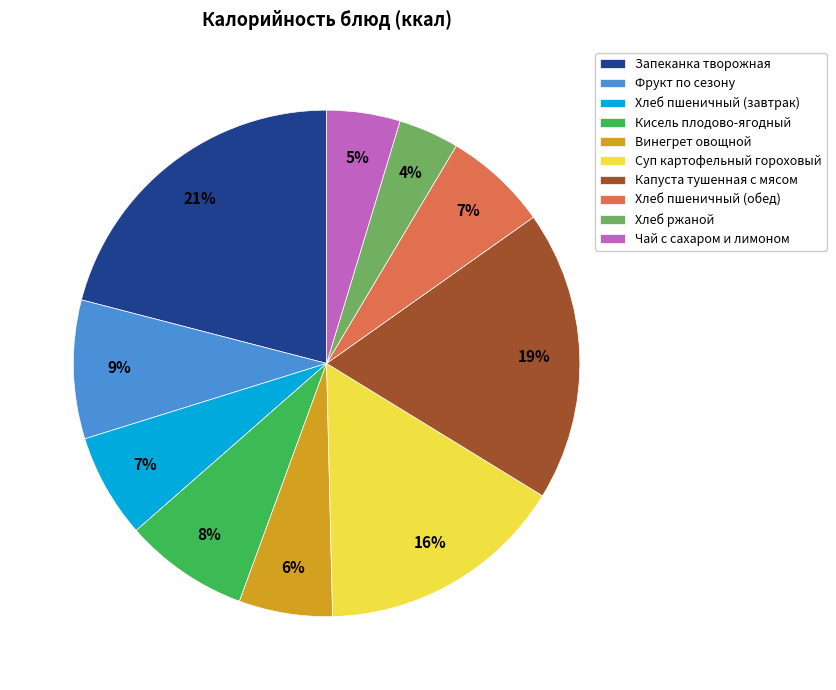

To the nearest percent, what is the difference between the largest and smallest slice percentages?

17%